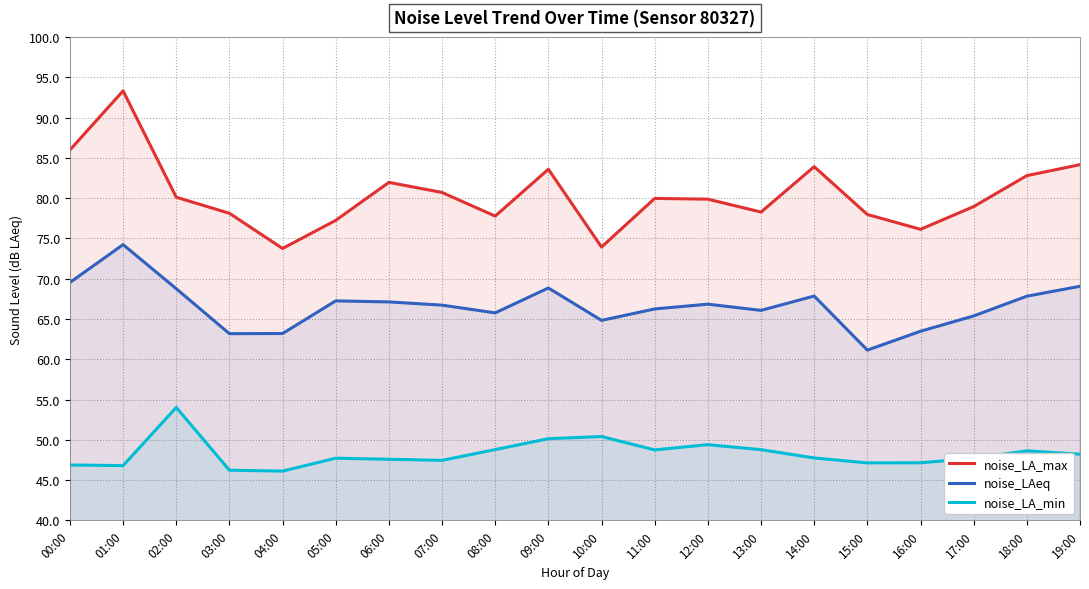

Read the noise_LA_max value at 05:00.

77.2